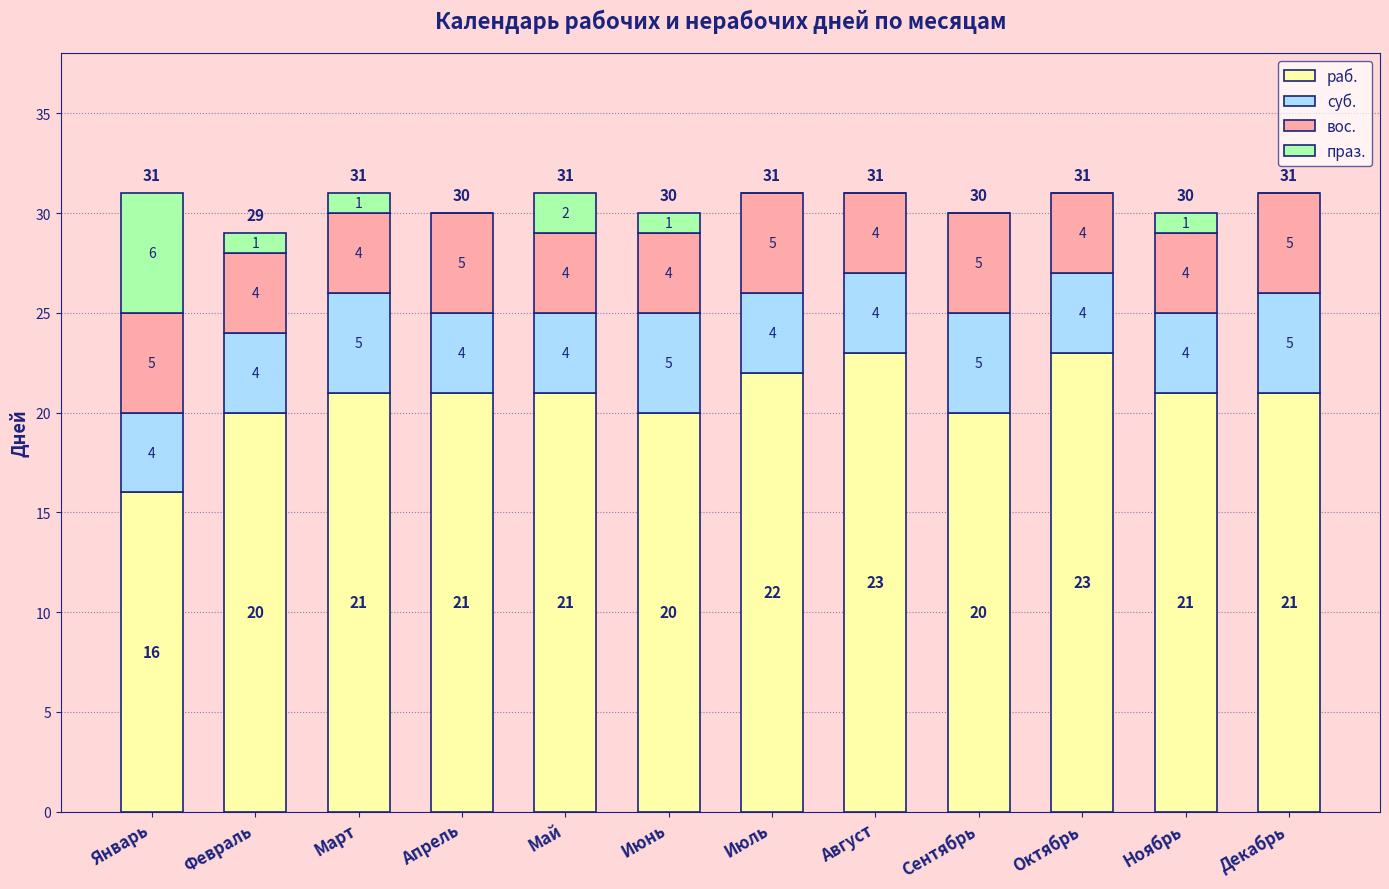

Is it true that раб. equals 22 at Июль?

True